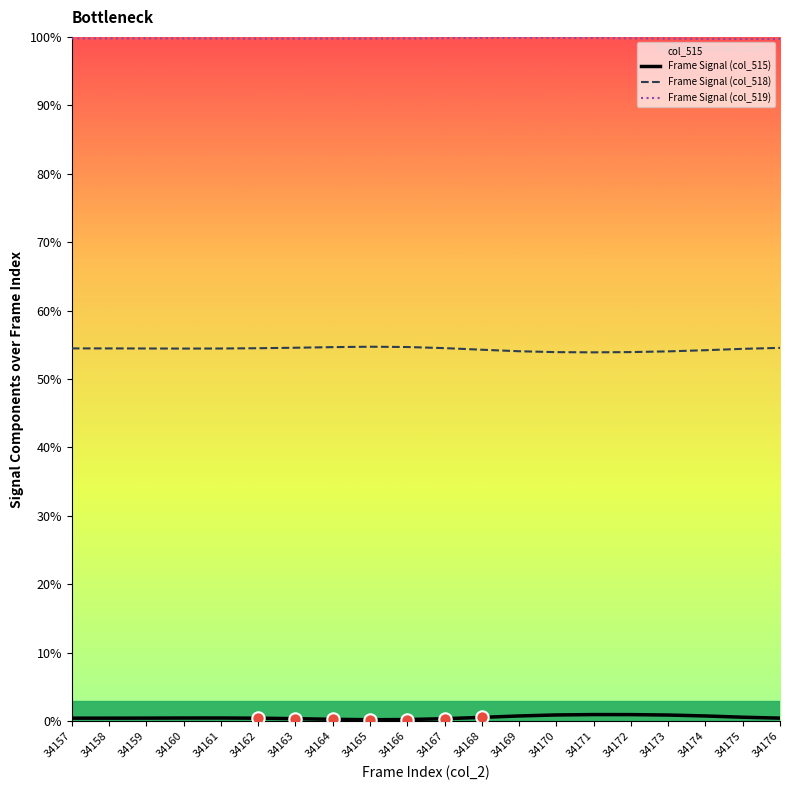

At which category is the sum across all series the highest?

34159